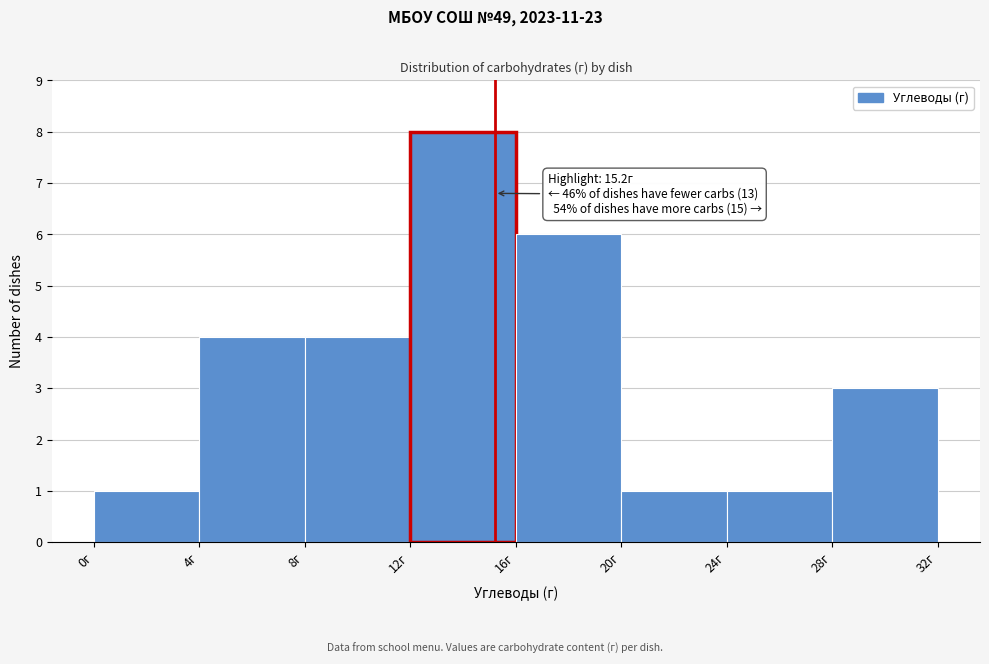

Which range on the x-axis has the tallest bar?

12 to 16